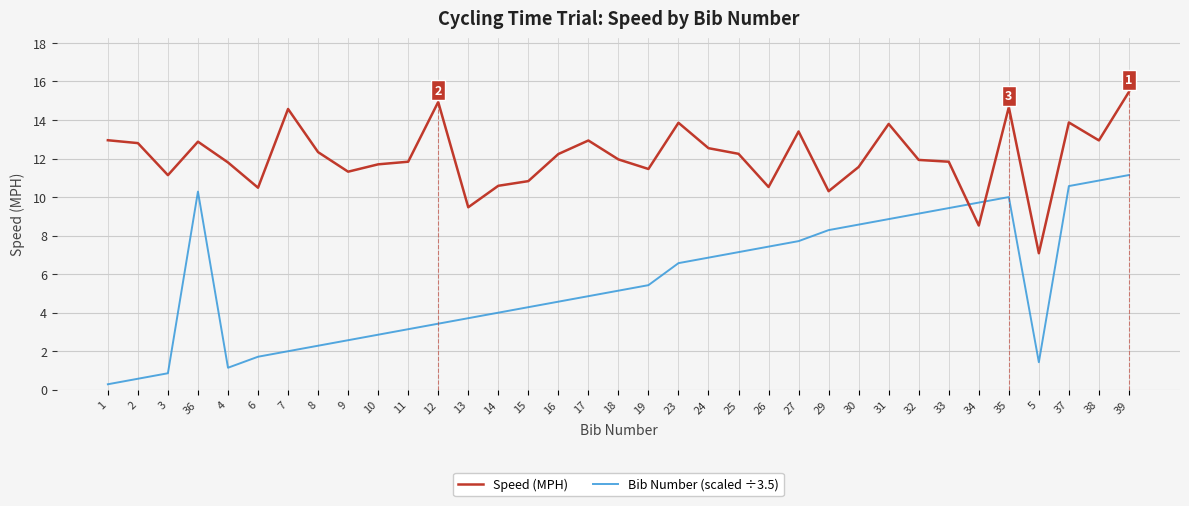

What is the difference between the maximum and minimum values in the Speed (MPH) series?

8.4